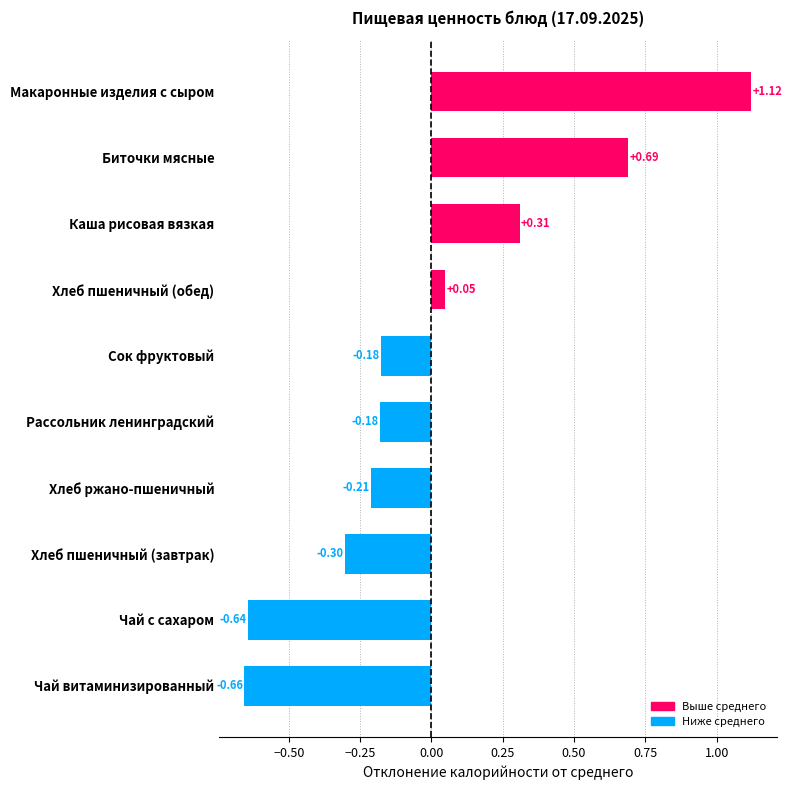

Where is the data nearest to the value 0?

Хлеб пшеничный (обед)